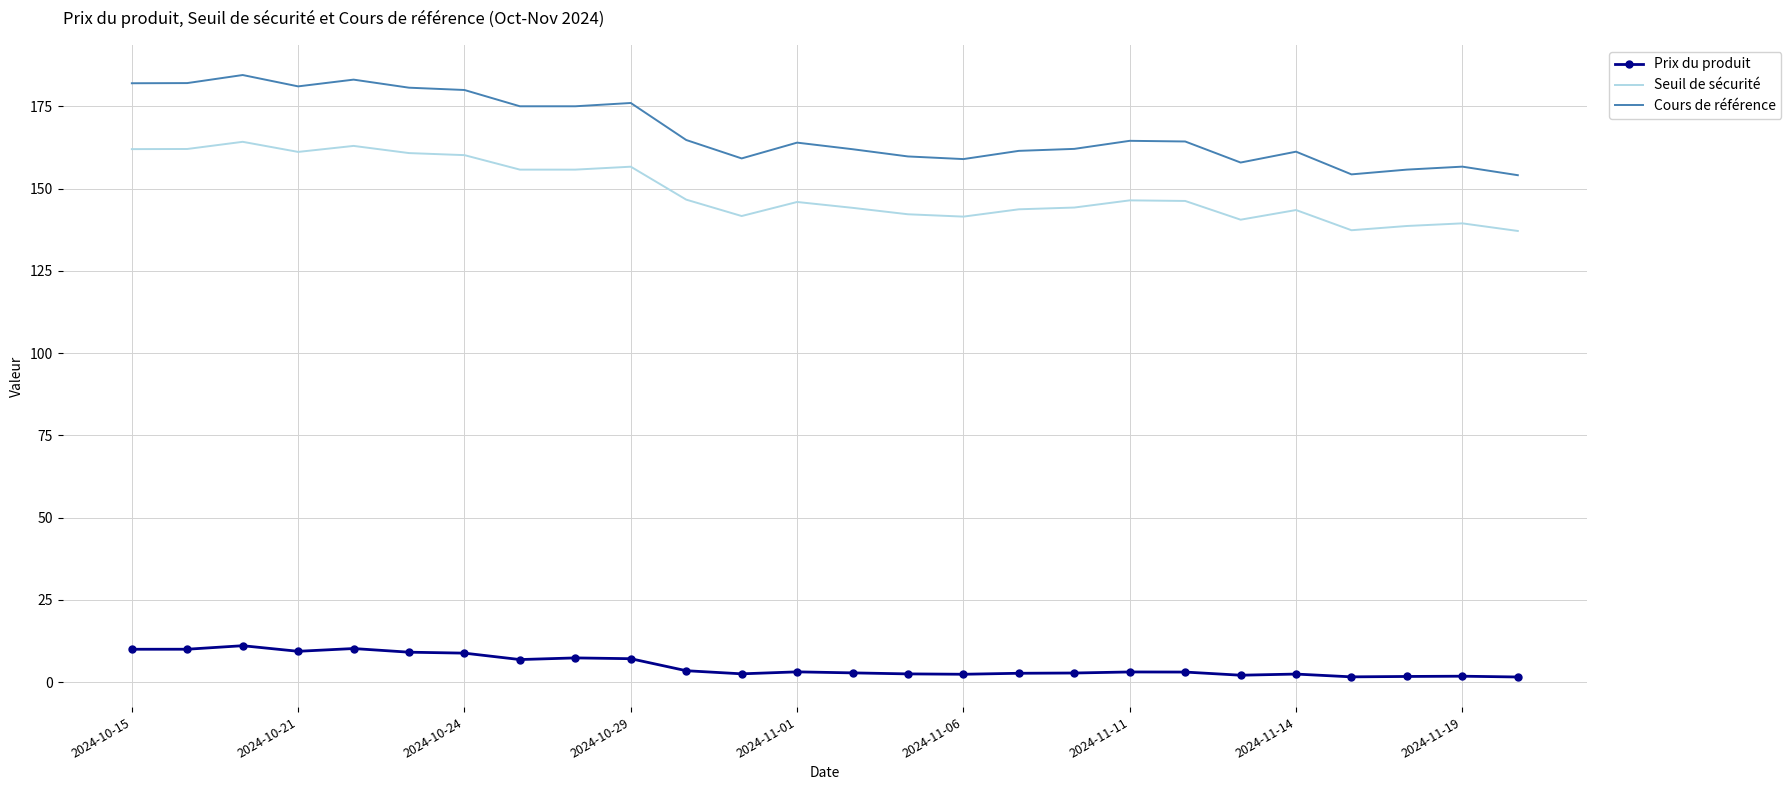

Which series has the largest total across all categories?

Cours de référence